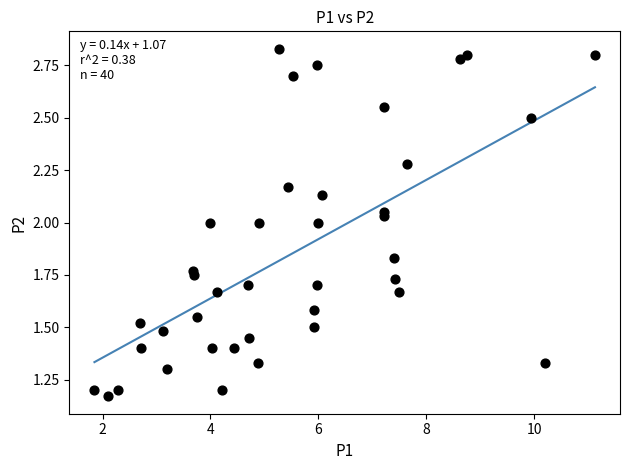

What is the range of X values (max minus min)?

9.3